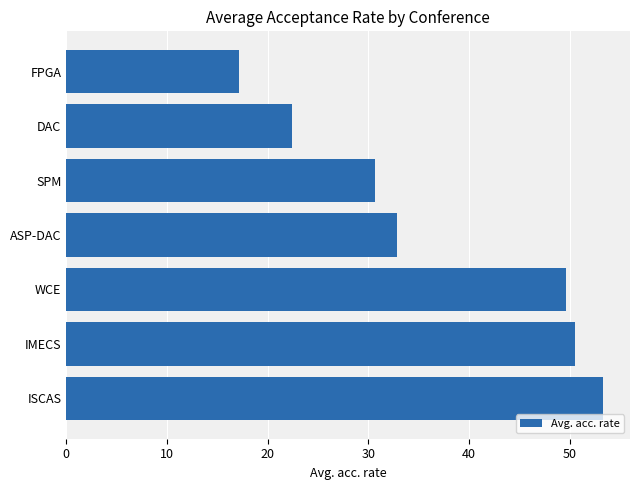

Rank the categories by value from lowest to highest.

FPGA, DAC, SPM, ASP-DAC, WCE, IMECS, ISCAS